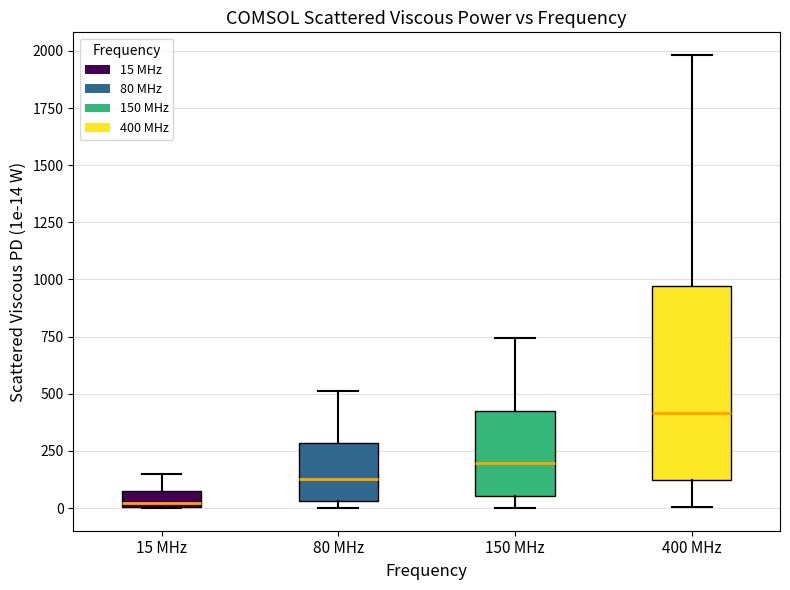

Where is the upper edge of the box for 150 MHz on the y-axis? The values are not printed on the chart, so give them approximately, as read against the axis.

400